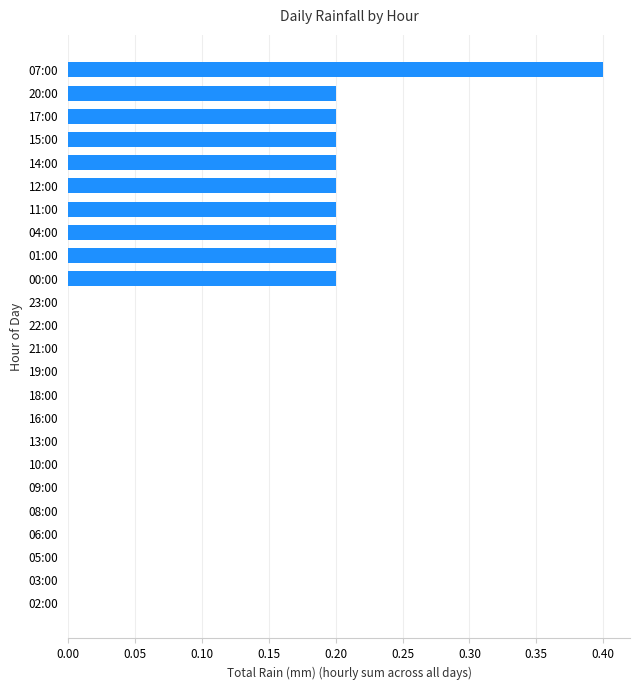

Which has a higher value, 08:00 or 11:00?

11:00